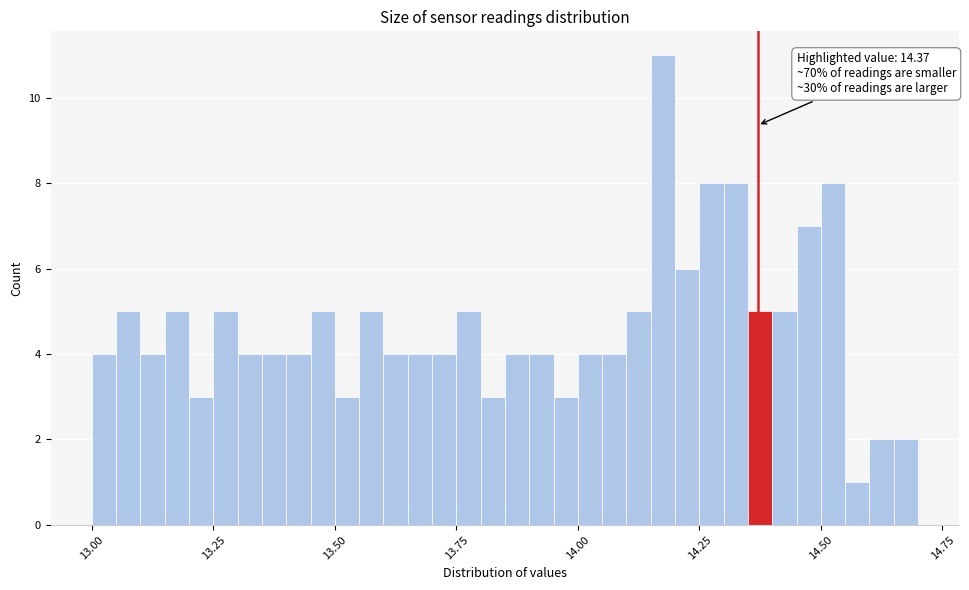

Read against the x-axis, roughly where is the centre of the tallest bar?

14.20